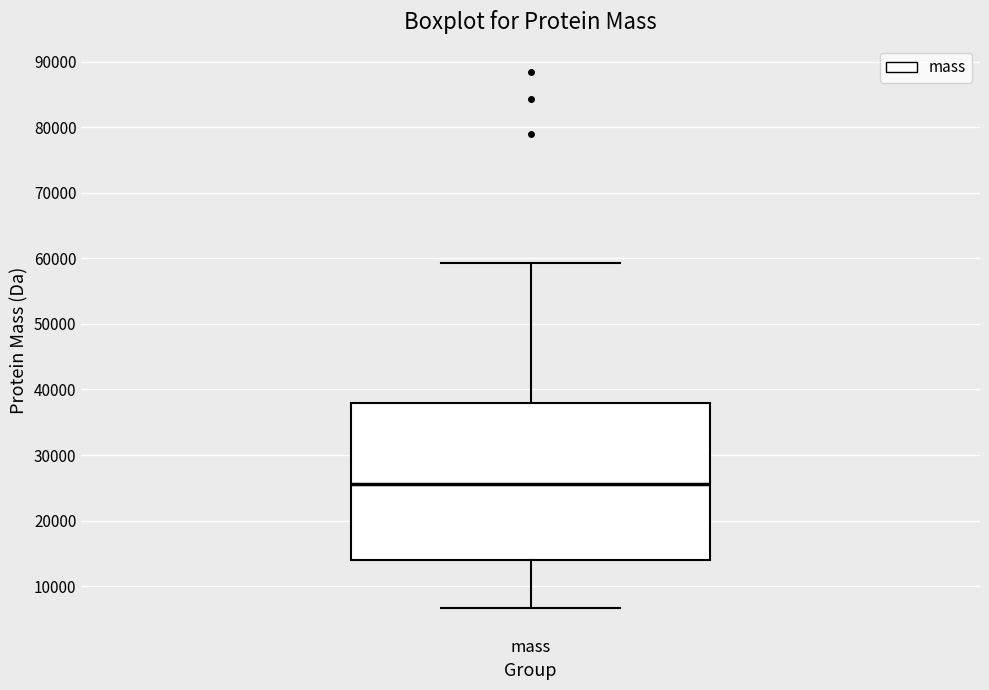

Transcribe this box plot: give where the median line is, the range the box spans, and where the two whiskers end, as read against the y-axis. The values are not printed on the chart, so give them approximately, as read against the axis.

median 26000, box 14000 to 38000, whiskers 7000 to 59000